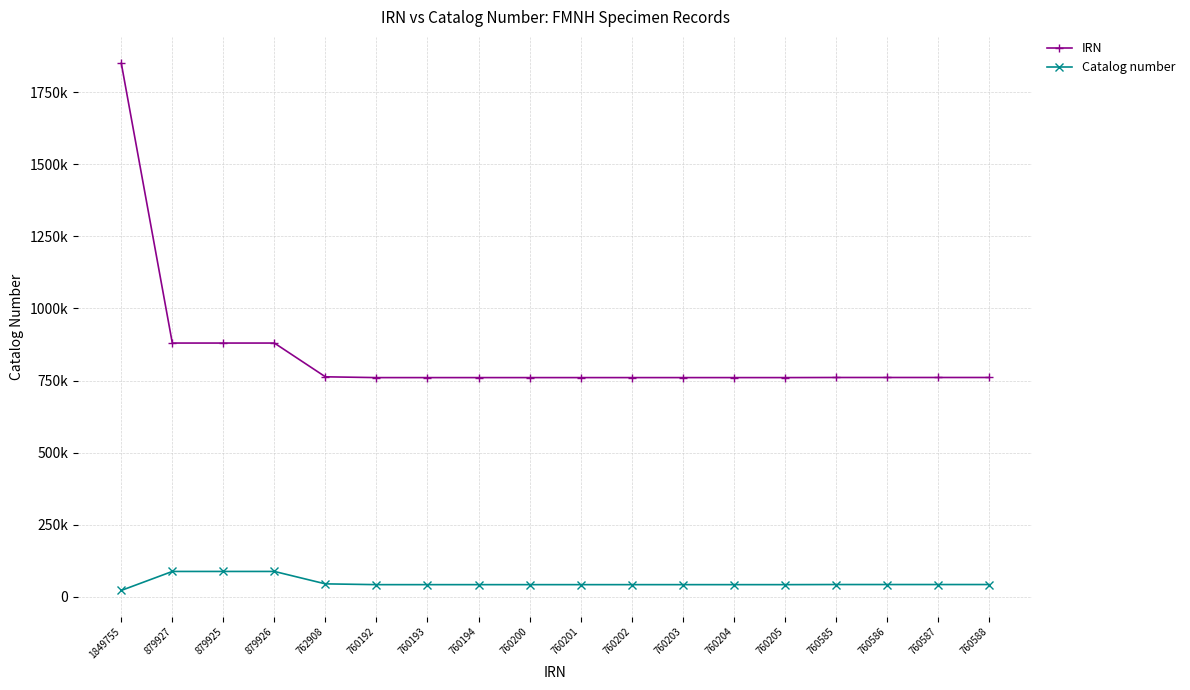

What is the label of the 6th point from the left?

760192